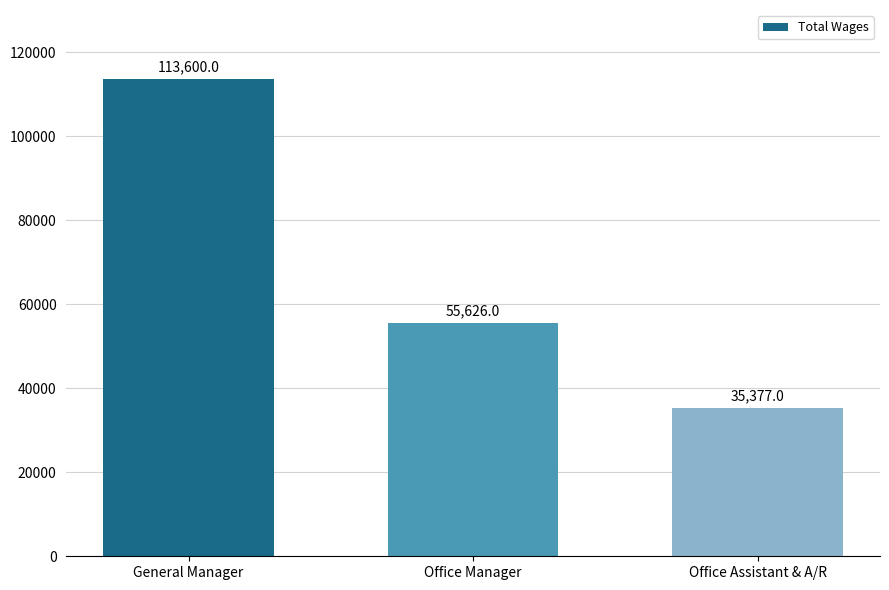

Rank the categories by value from lowest to highest.

Office Assistant & A/R, Office Manager, General Manager